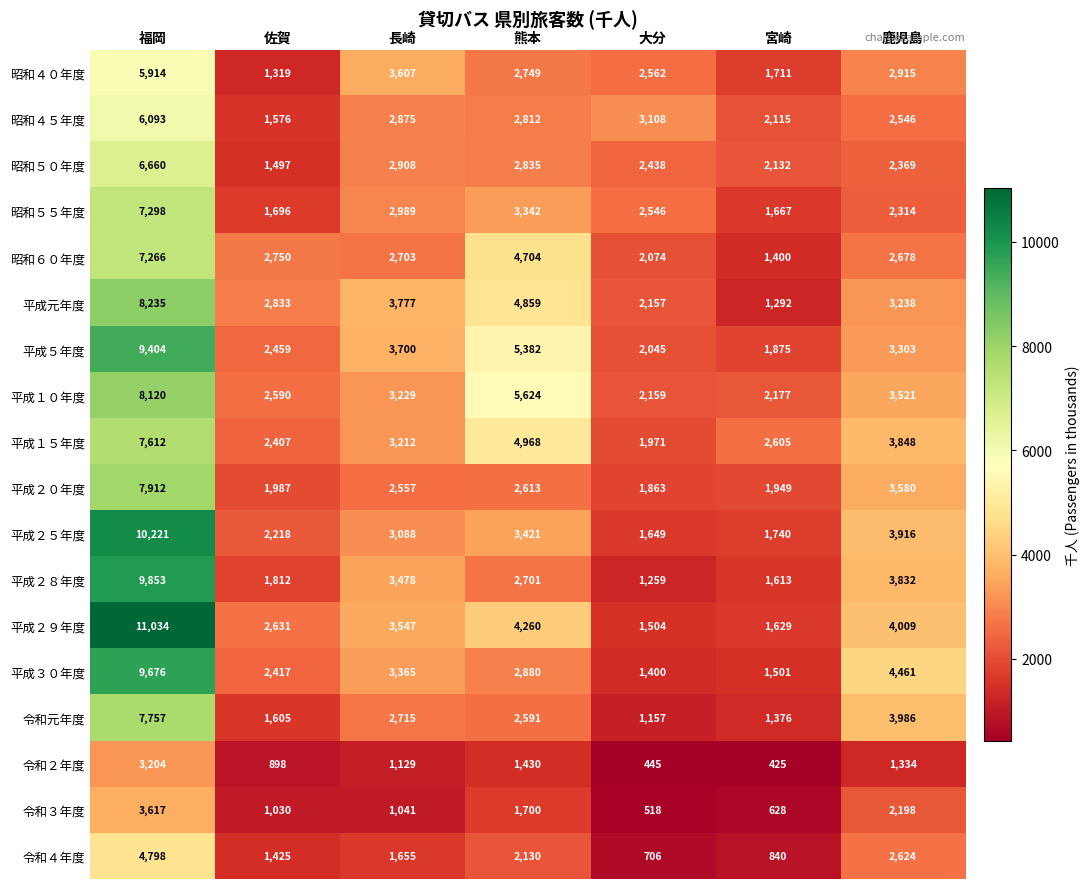

Which series changed the most between 長崎 and 鹿児島?

令和元年度